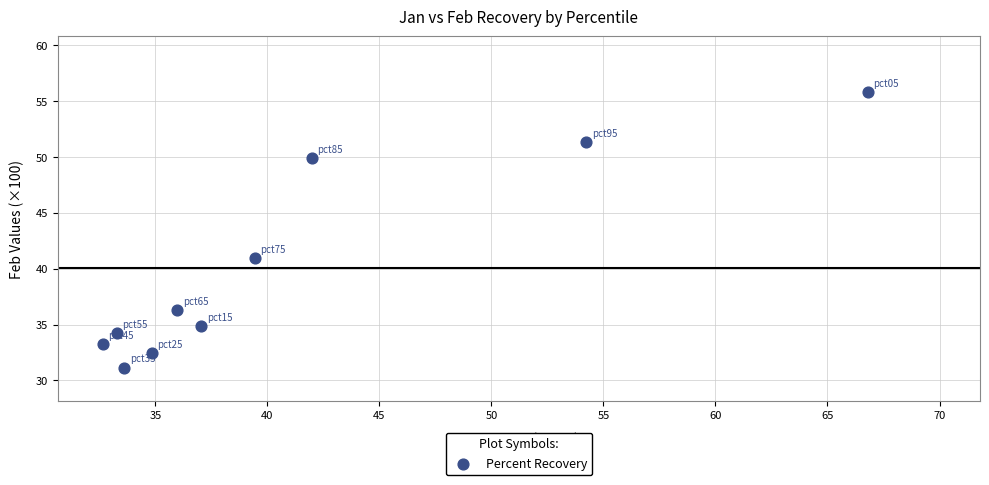

What is the range of Y values (max minus min)?

24.6